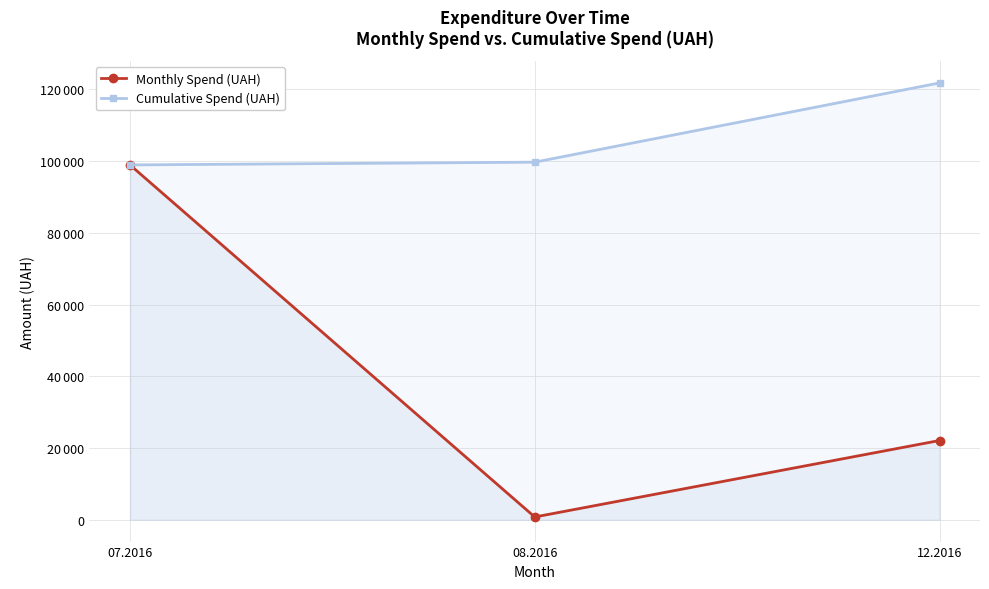

The value of Cumulative Spend (UAH) at 12.2016 is 121789.4. True or false?

True